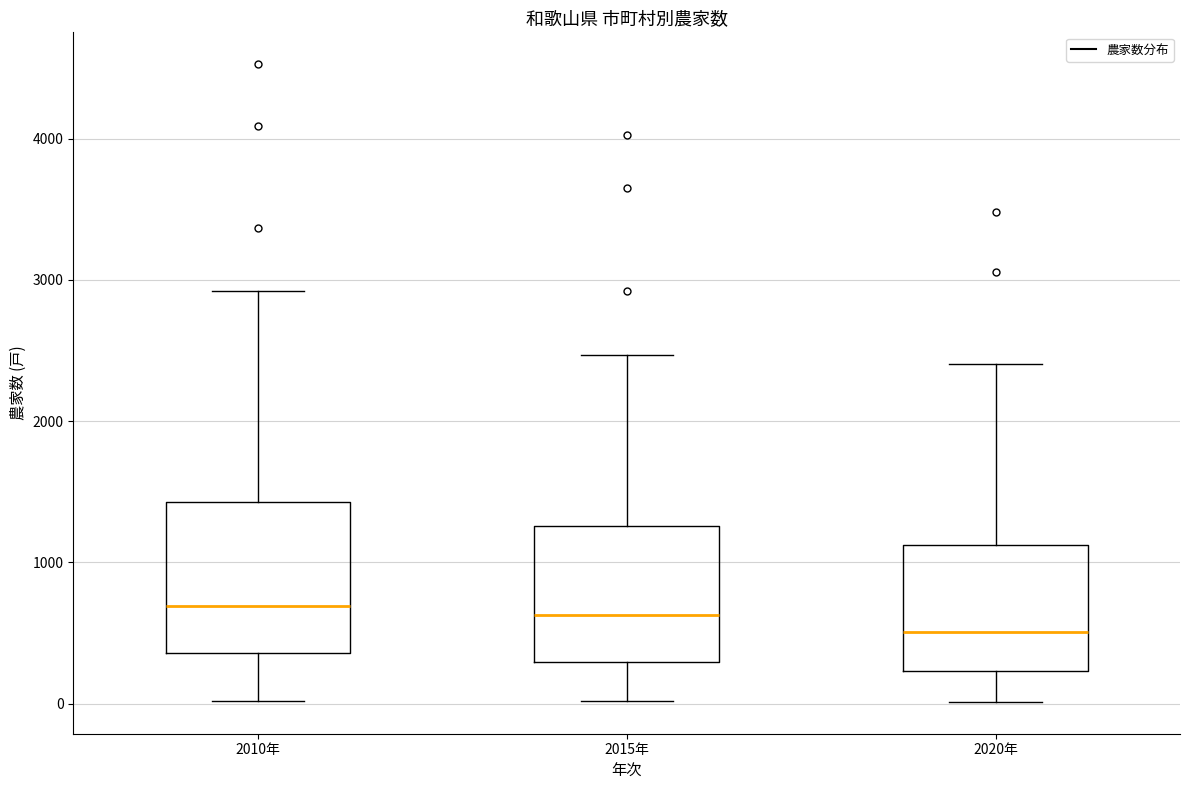

Reading left to right, transcribe this box plot: for each box, give where its median line is, the range the box spans, and where its two whiskers end, as read against the y-axis. The values are not printed on the chart, so give them approximately, as read against the axis.

2010年: median 700, box 400 to 1400, whiskers 0 to 2900
2015年: median 600, box 300 to 1300, whiskers 0 to 2500
2020年: median 500, box 200 to 1100, whiskers 0 to 2400